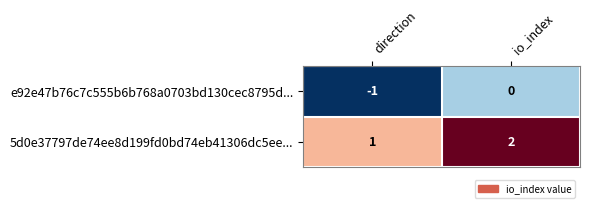

List the series in order of their overall mean, highest first.

5d0e37797de74ee8d199fd0bd74eb41306dc5ee..., e92e47b76c7c555b6b768a0703bd130cec8795d...